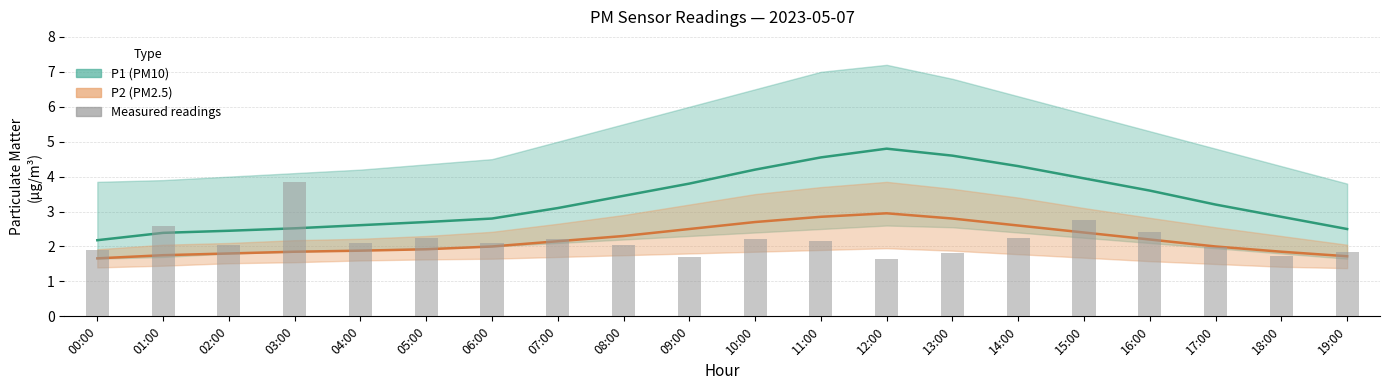

What is the ratio of the value at 17:00 to the value at 05:00?

0.9